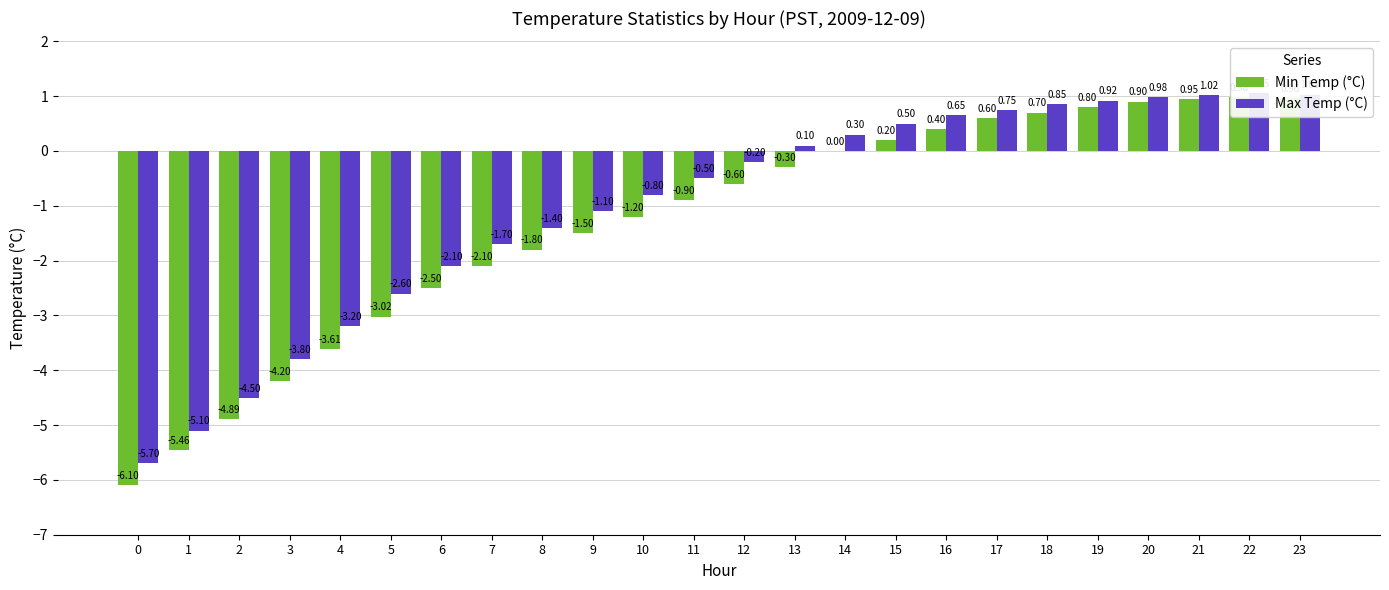

What is the smallest value displayed?

-6.1